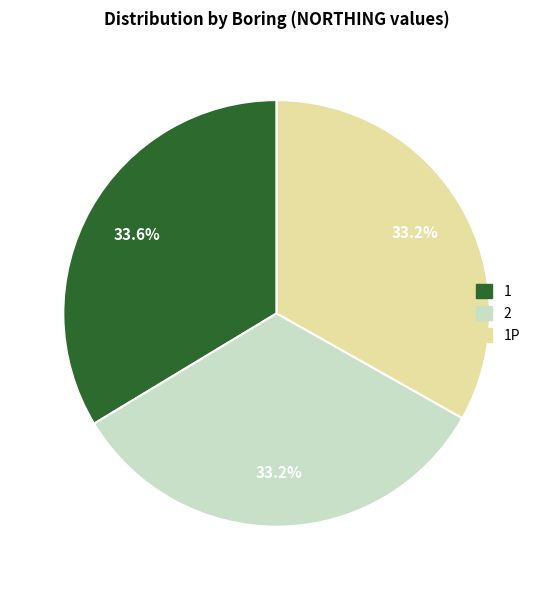

Is 1P the majority of the pie?

No